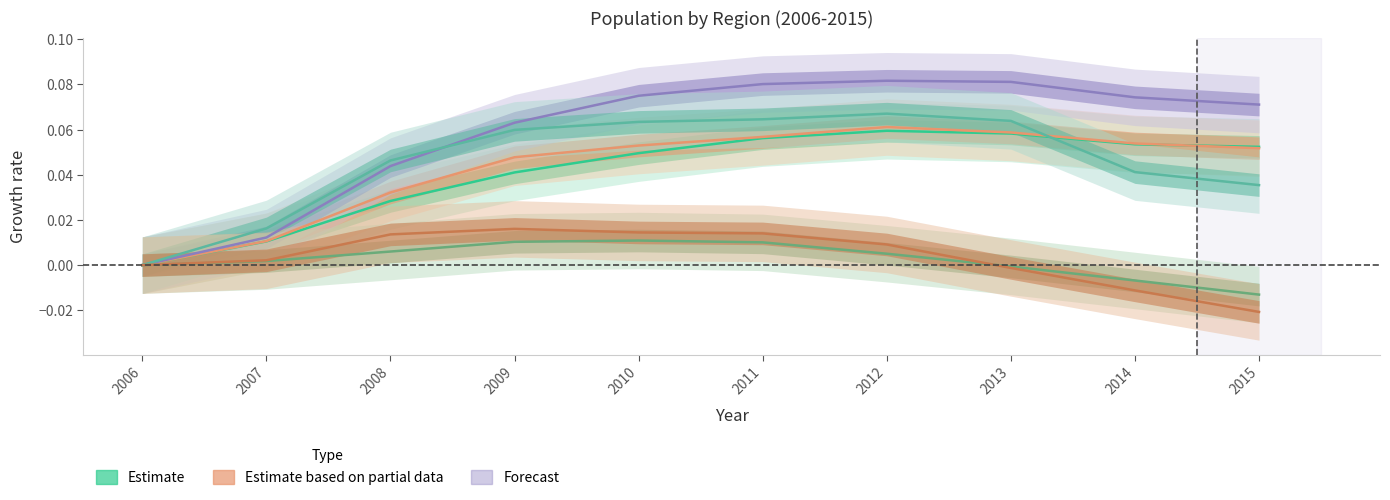

How many positive values does the Castilla y Leon series have?

6